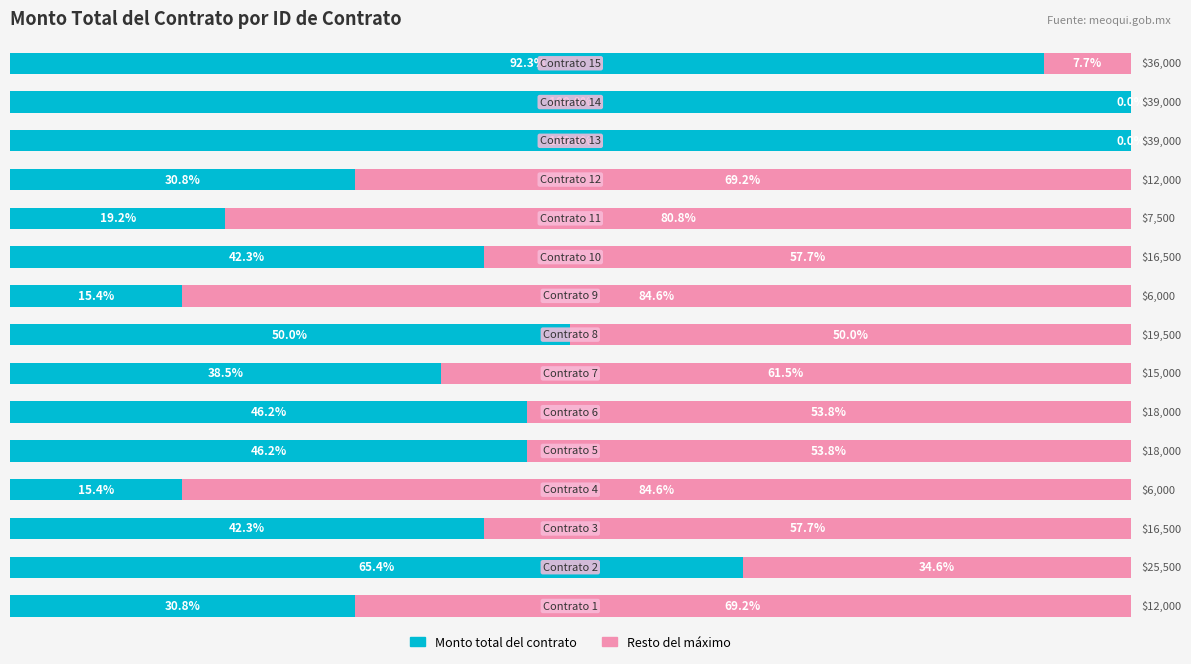

Reading left to right, what are all the values shown in this chart?

Monto total del contrato: 30.8	65.4	42.3	15.4	46.2	46.2	38.5	50.0	15.4	42.3	19.2	30.8	100.0	100.0	92.3
Resto del máximo: 69.2	34.6	57.7	84.6	53.8	53.8	61.5	50.0	84.6	57.7	80.8	69.2	0.0	0.0	7.7